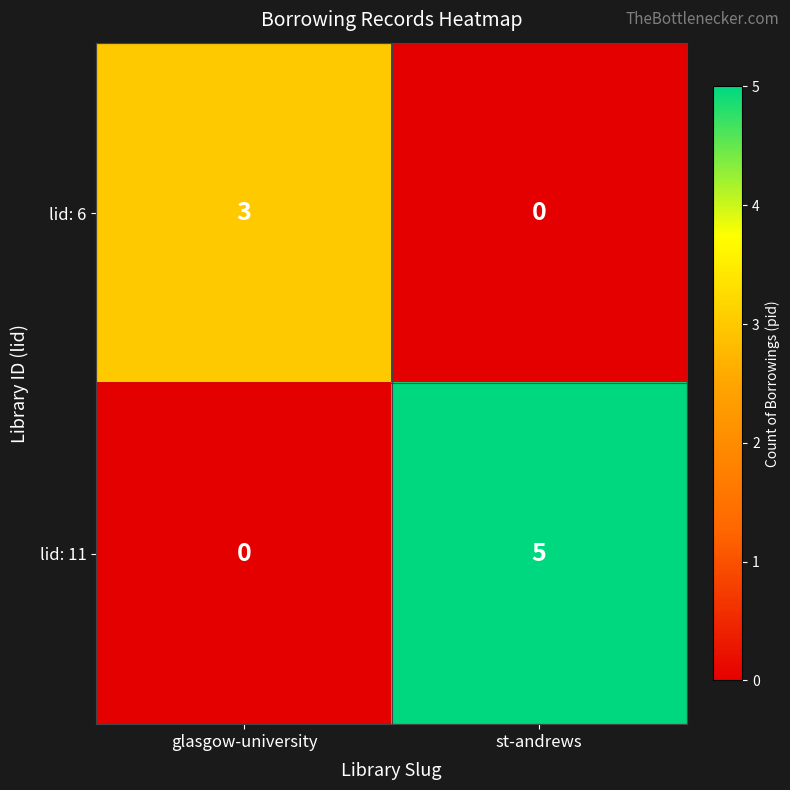

What is the sum of the lid: 6 values at st-andrews and glasgow-university?

3